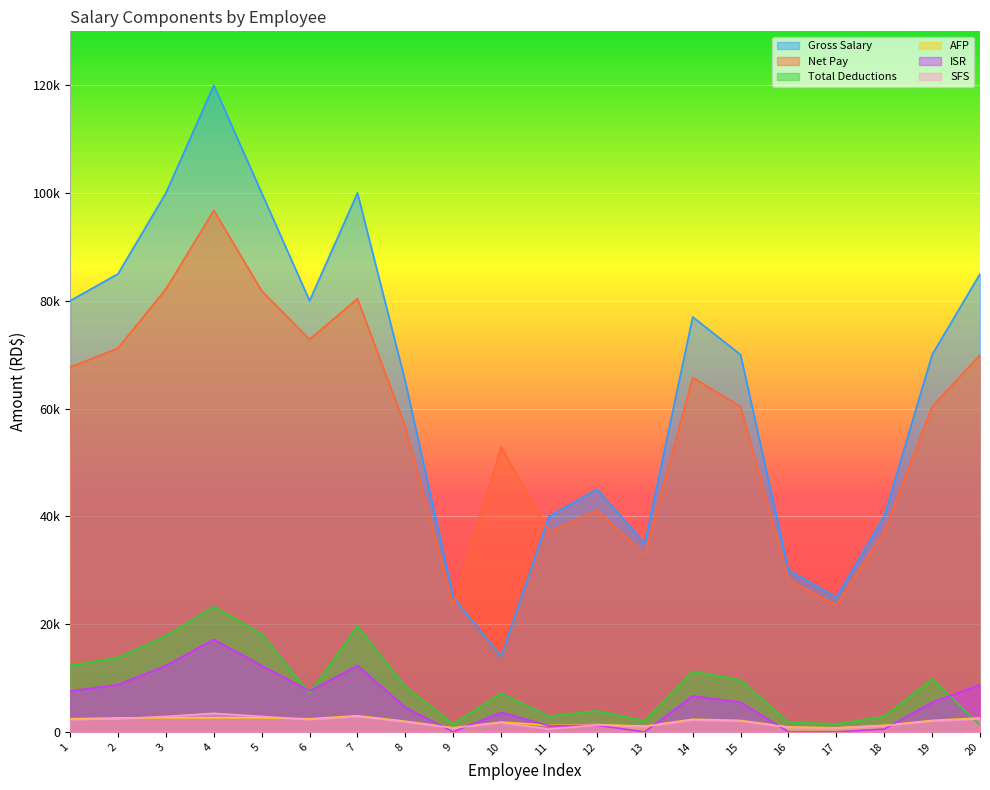

At which label does AFP first exceed 2128?

1